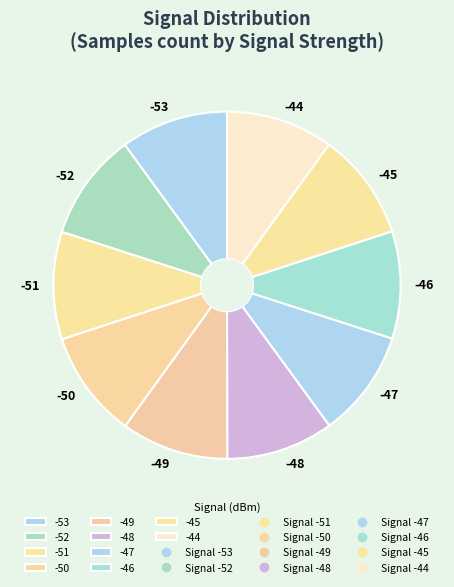

Count the number of slices in the pie.

10